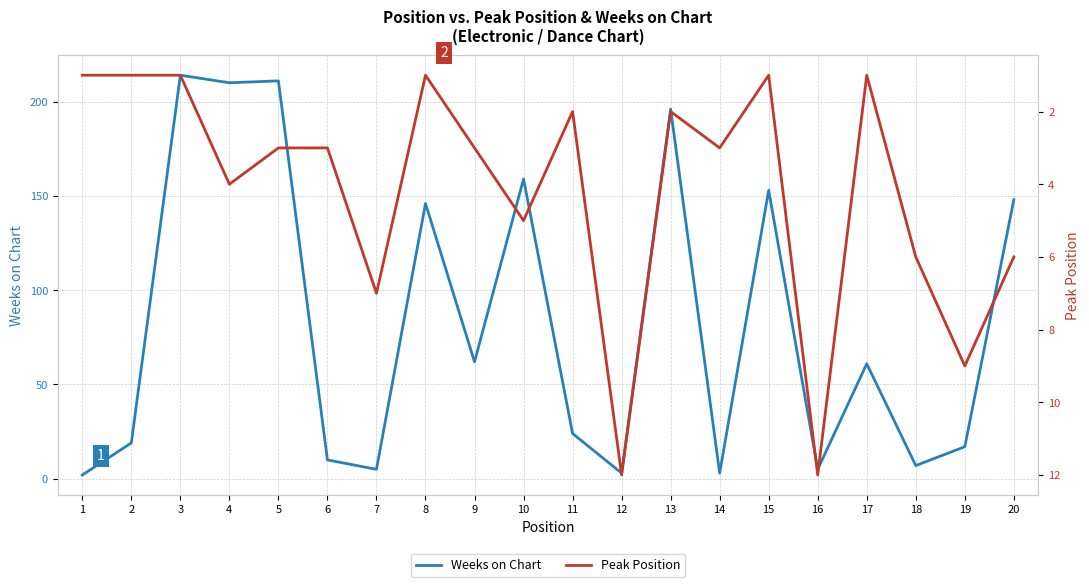

Which series has the largest range (max minus min)?

Weeks on Chart